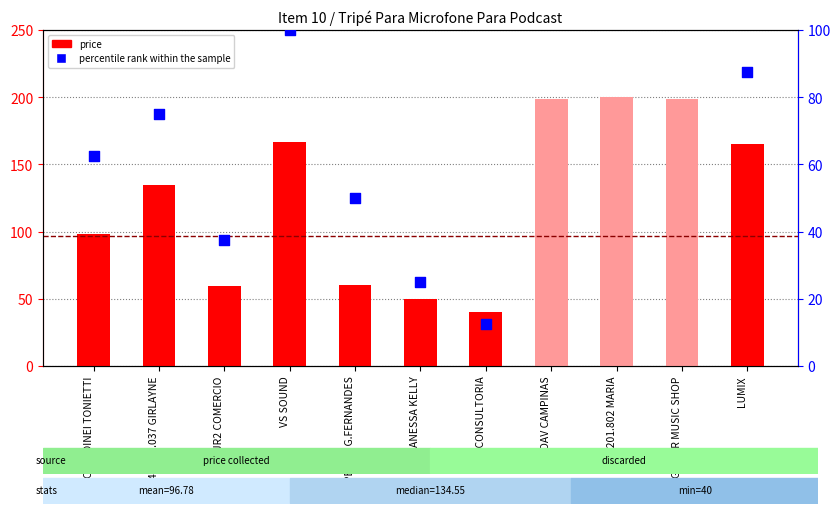

Approximately how many times larger is the value at CLAUDINEI TONIETTI compared to VS SOUND?

0.6